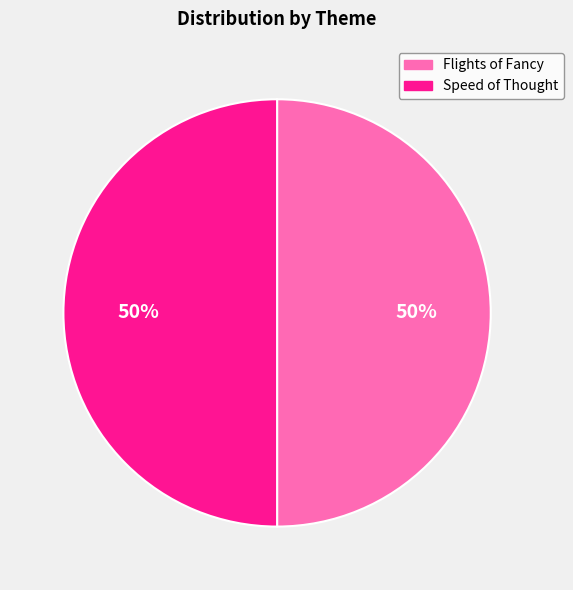

How many segments does this pie chart have?

2